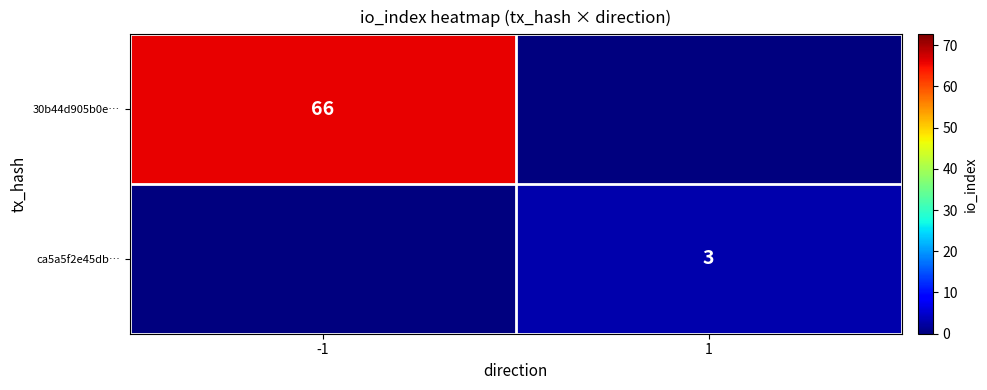

Is it true that ca5a5f2e45db… equals 1 at 1?

False